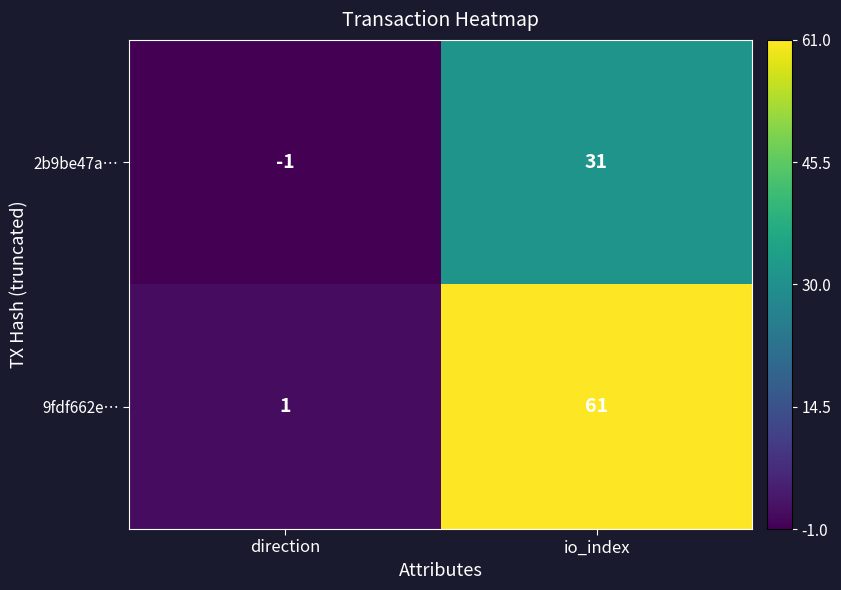

Which series has the widest spread of values?

9fdf662e…